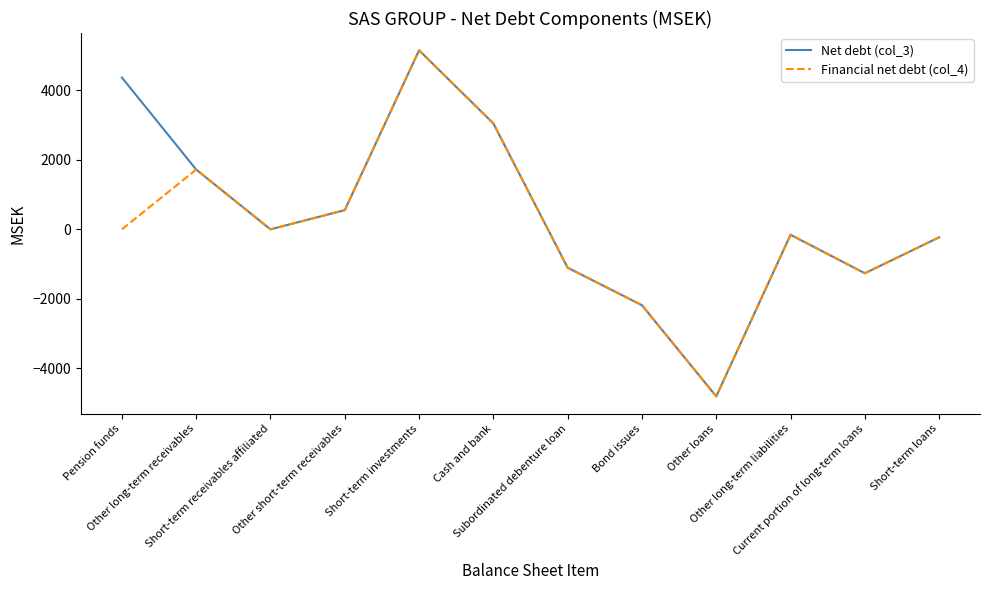

What is the greatest value displayed?

5151